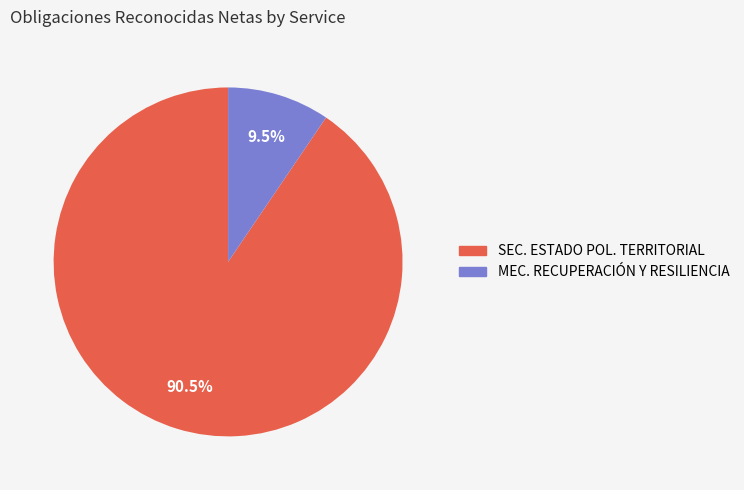

How many segments does this pie chart have?

2